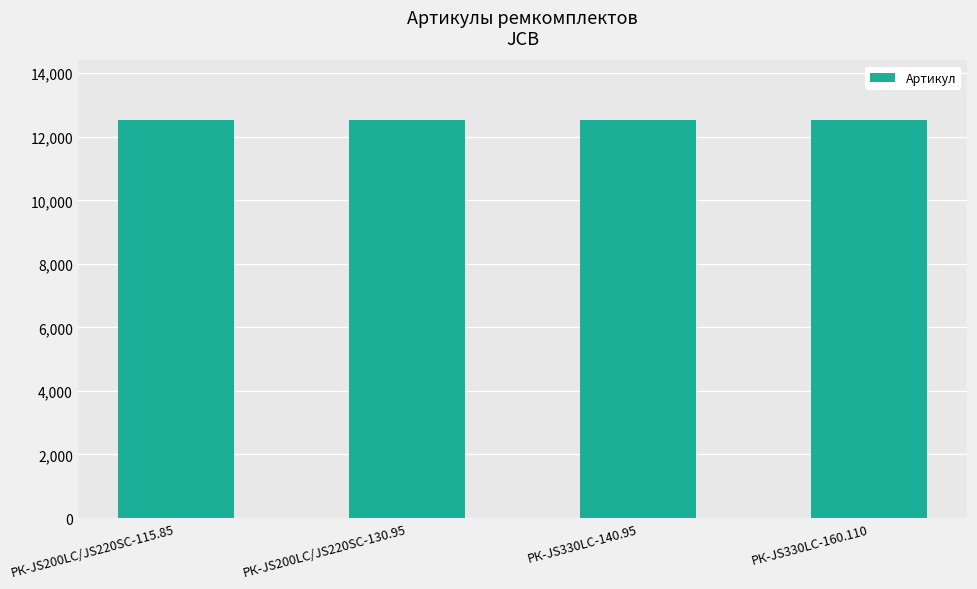

What is the sum of all values?

50094